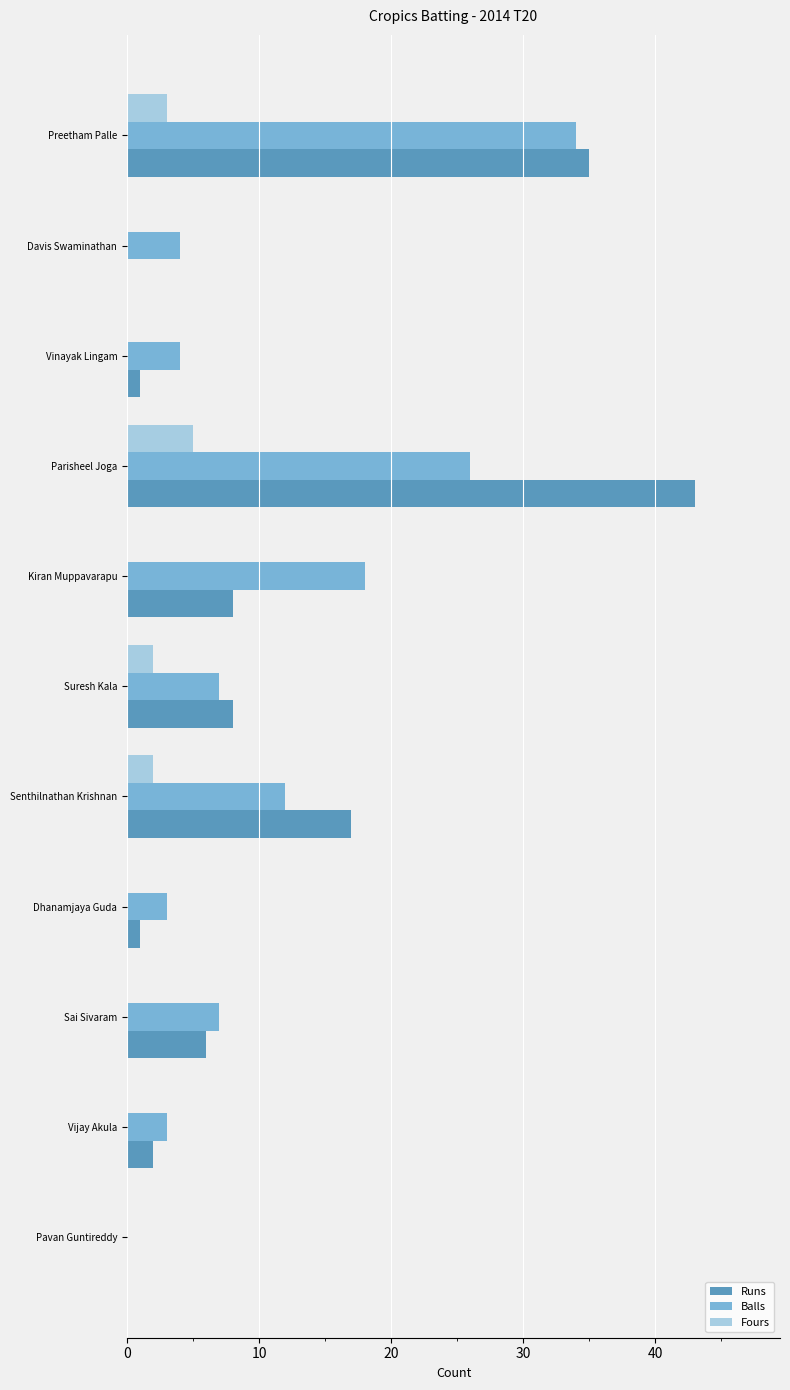

What is the sum of all Fours values?

12